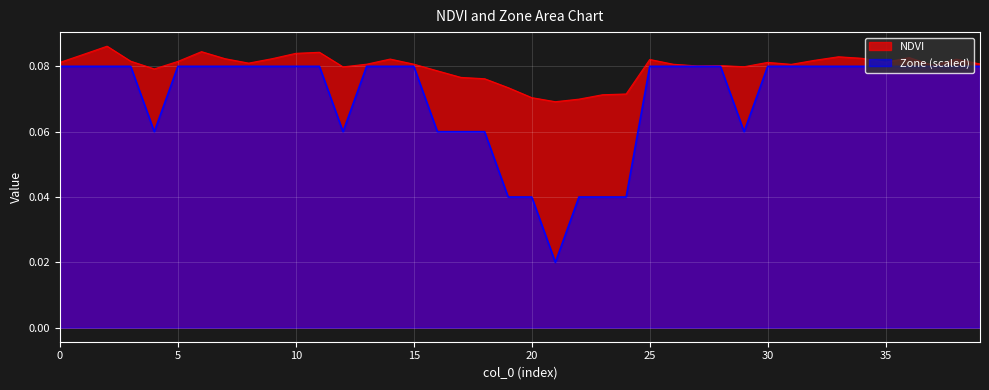

True or false: Zone and NDVI cross at least once.

False